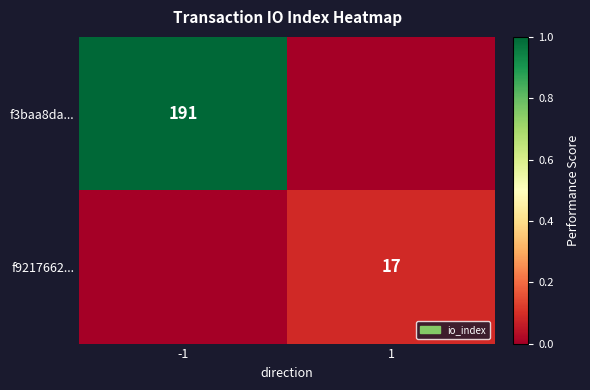

True or false: f3baa8da... has a value of 191 at -1.

True